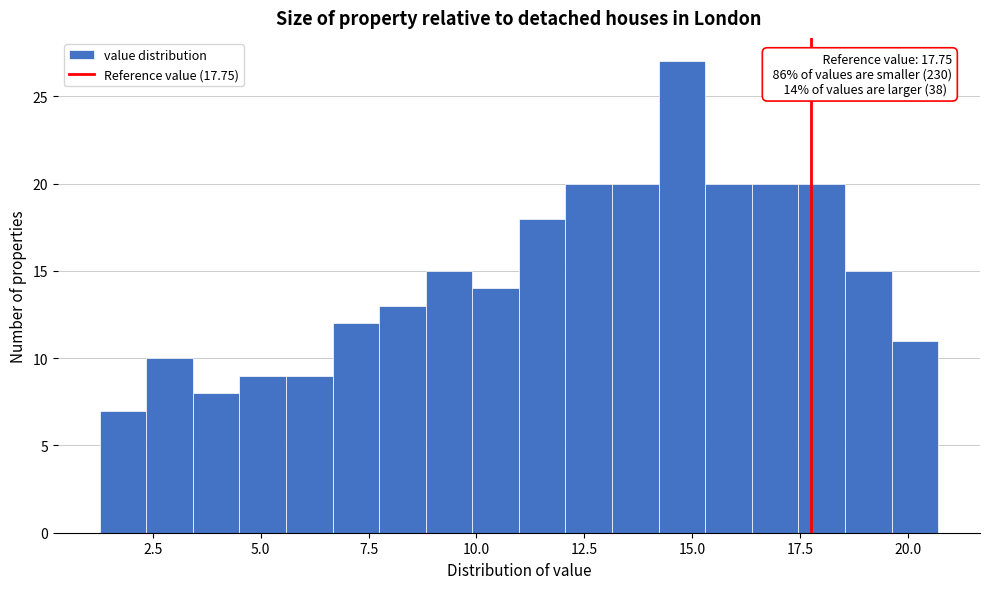

Around what value on the x-axis is the tallest bar? Give the approximate position of its centre, as read against the axis.

15.0